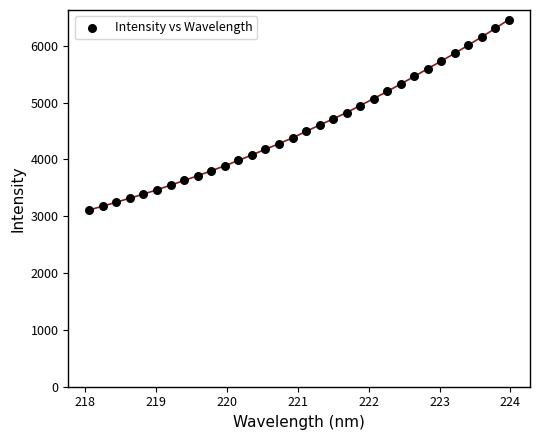

What is the range of Y values (max minus min)?

3352.1